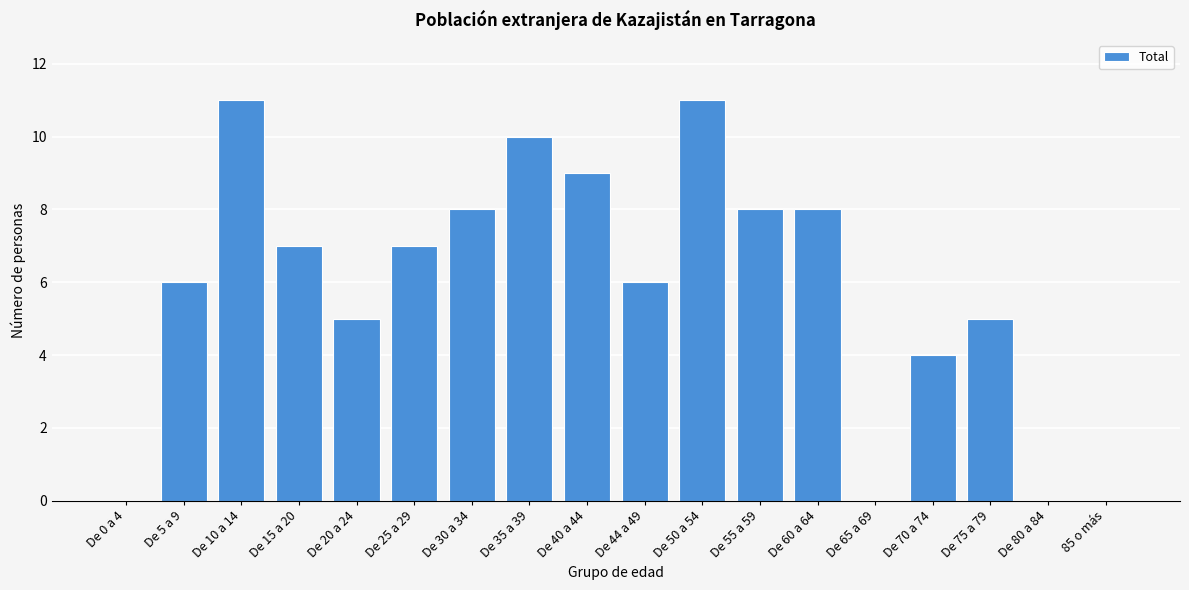

Reading left to right, what are all the values shown in this chart?

De 0 a 4=0	De 5 a 9=6	De 10 a 14=11	De 15 a 20=7	De 20 a 24=5	De 25 a 29=7	De 30 a 34=8	De 35 a 39=10	De 40 a 44=9	De 44 a 49=6	De 50 a 54=11	De 55 a 59=8	De 60 a 64=8	De 65 a 69=0	De 70 a 74=4	De 75 a 79=5	De 80 a 84=0	85 o más=0